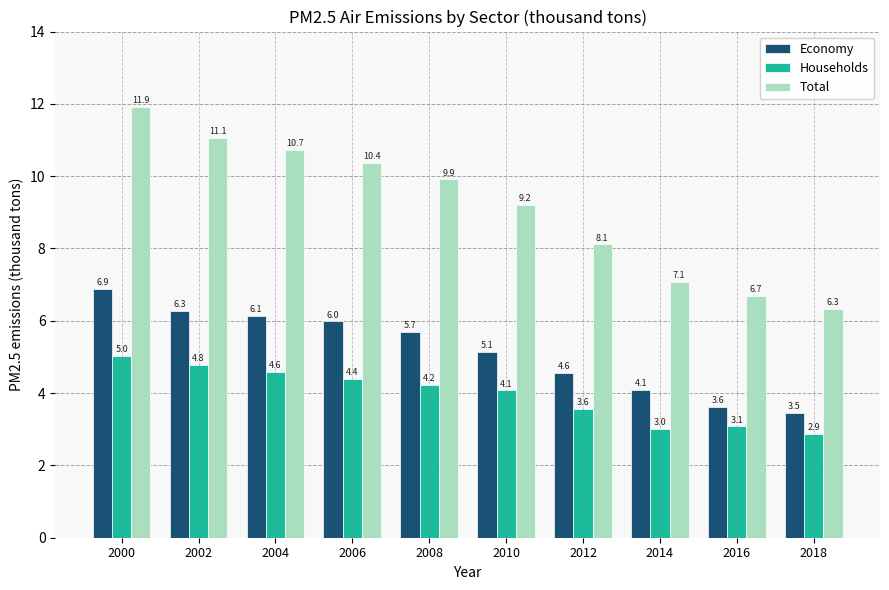

Reading left to right, extract all data points from this chart.

Economy: 2000=6.9	2002=6.3	2004=6.1	2006=6.0	2008=5.7	2010=5.1	2012=4.6	2014=4.1	2016=3.6	2018=3.5
Households: 2000=5.0	2002=4.8	2004=4.6	2006=4.4	2008=4.2	2010=4.1	2012=3.6	2014=3.0	2016=3.1	2018=2.9
Total: 2000=11.9	2002=11.1	2004=10.7	2006=10.4	2008=9.9	2010=9.2	2012=8.1	2014=7.1	2016=6.7	2018=6.3